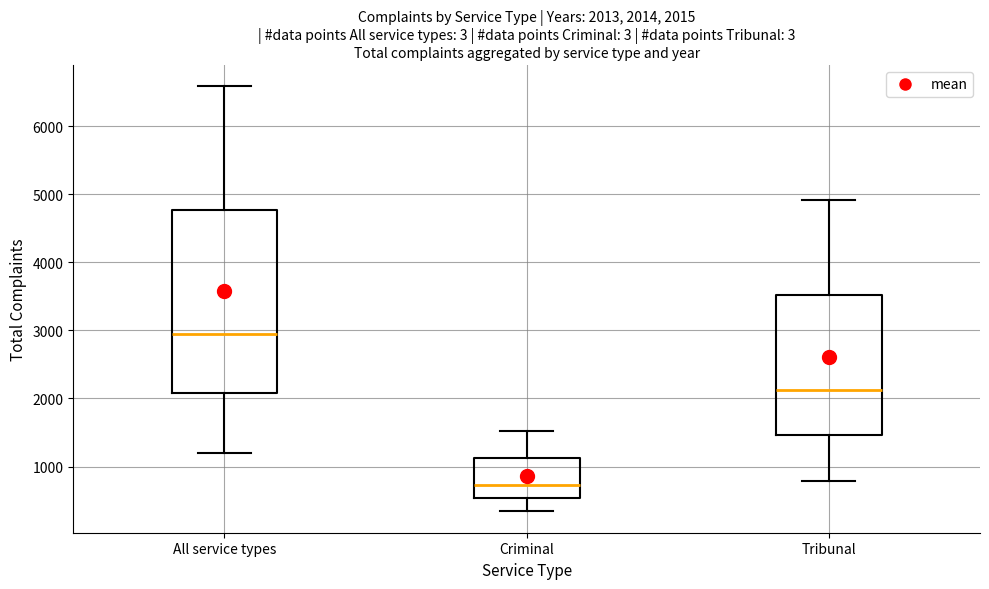

Which box is the tallest, from its lower edge to its upper edge?

All service types